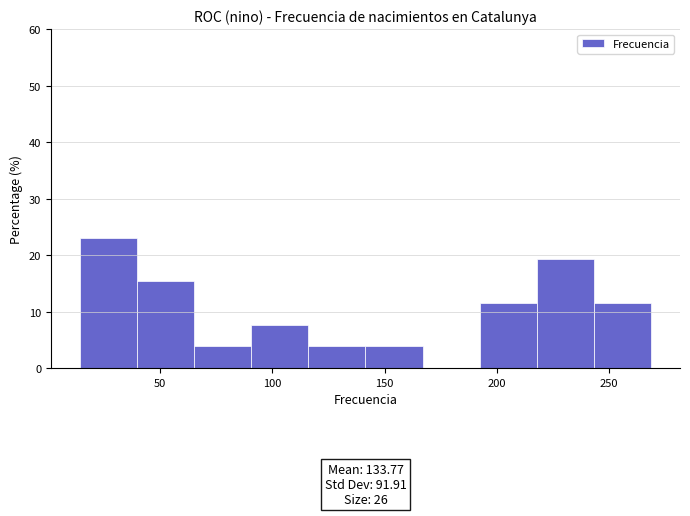

Over which range of the x-axis is the bar tallest?

14.0 to 39.5